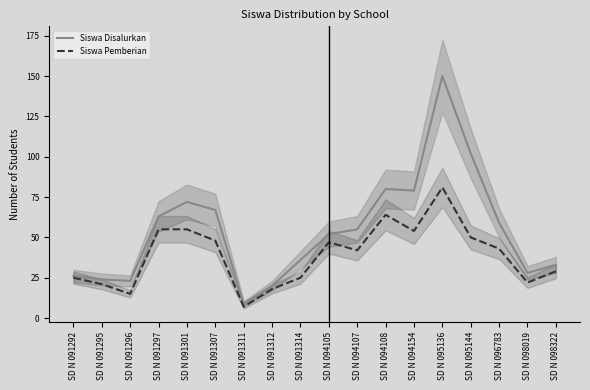

How many interior local peaks does the Siswa Pemberian series have?

3